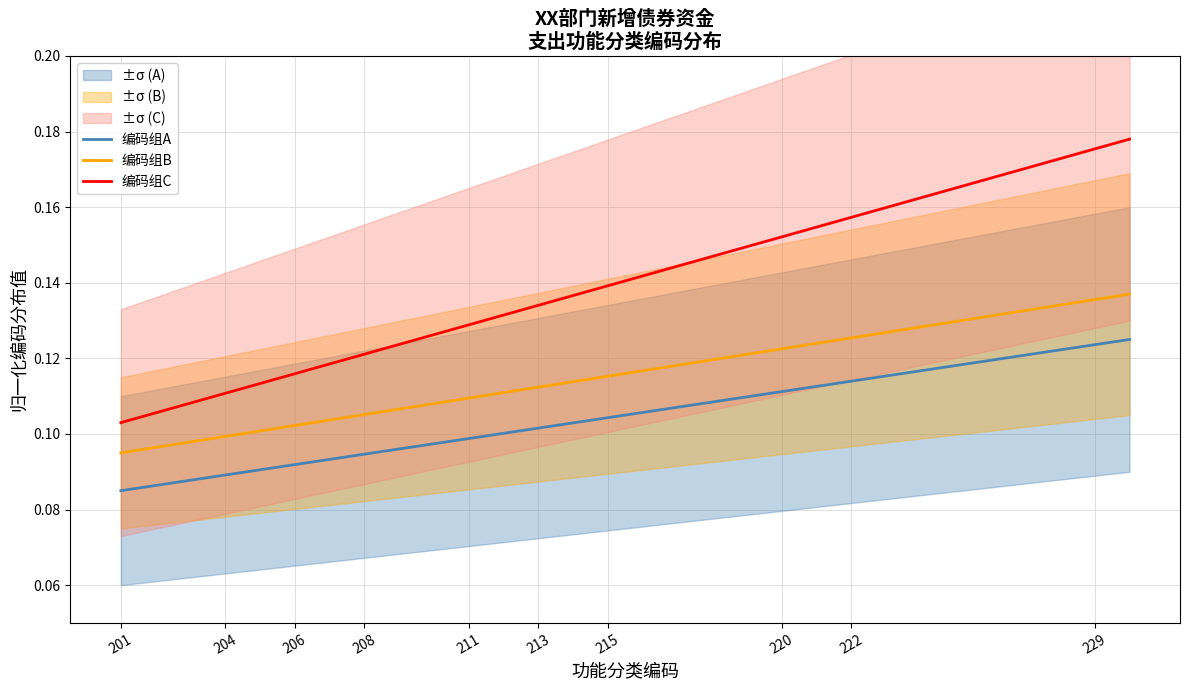

The 编码组C series shows 0.1 at 220. True or false?

False